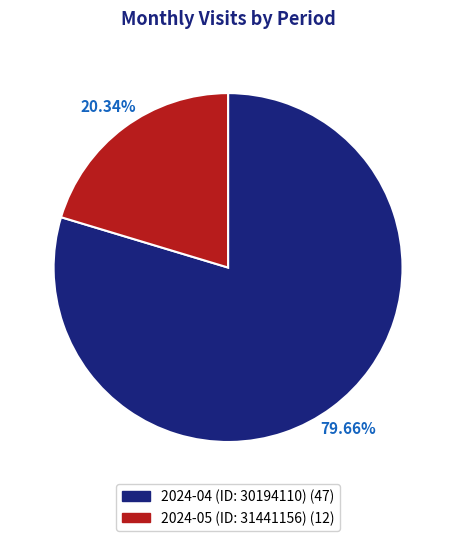

To the nearest percent, what percentage of the pie is 2024-04 (ID: 30194110)?

80%